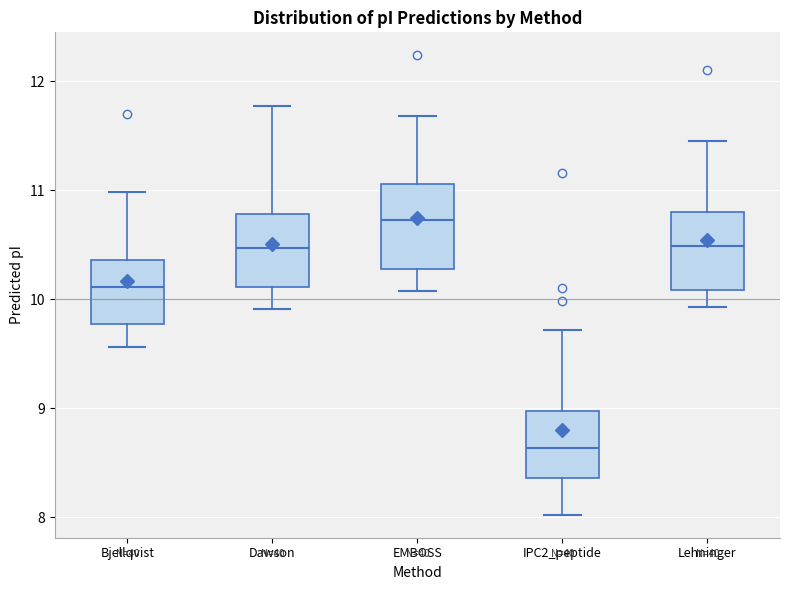

Reading left to right, transcribe this box plot: for each box, give where its median line is, the range the box spans, and where its two whiskers end, as read against the y-axis. The values are not printed on the chart, so give them approximately, as read against the axis.

Bjellqvist: median 10.1, box 9.8 to 10.4, whiskers 9.6 to 11.0
Dawson: median 10.5, box 10.1 to 10.8, whiskers 9.9 to 11.8
EMBOSS: median 10.7, box 10.3 to 11.1, whiskers 10.1 to 11.7
IPC2_peptide: median 8.6, box 8.4 to 9.0, whiskers 8.0 to 9.7
Lehninger: median 10.5, box 10.1 to 10.8, whiskers 9.9 to 11.4